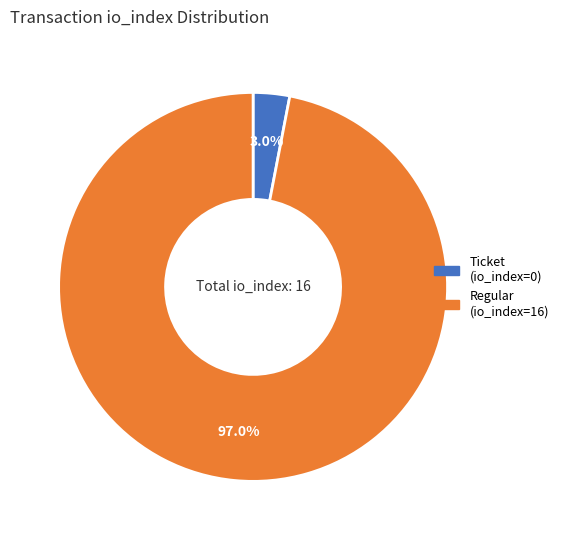

Is there a majority slice in this chart?

Yes